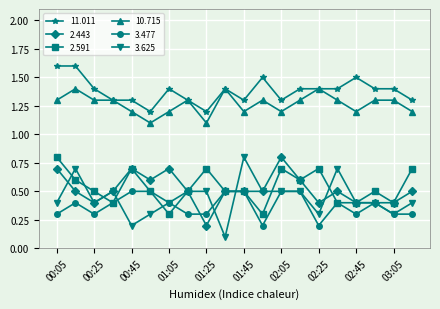

Does the chart display data point markers on the line(s)?

Yes